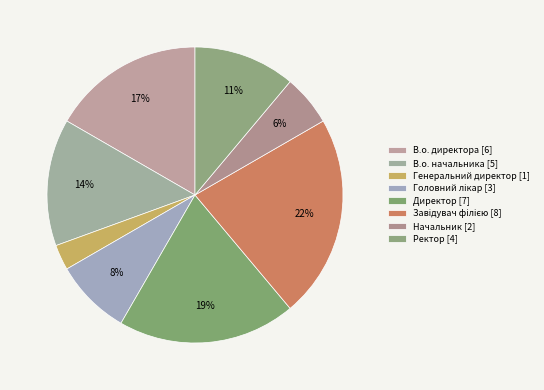

Is Завідувач філією the majority of the pie?

No